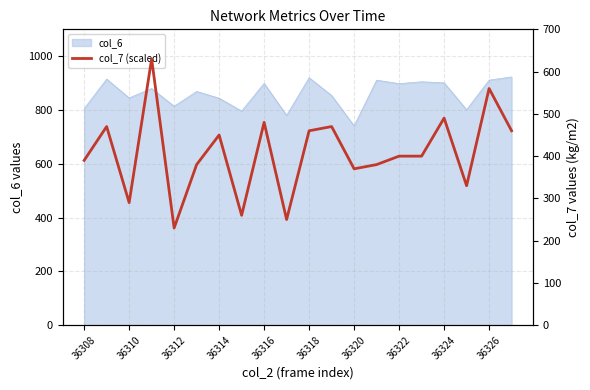

True or false: col_6 has a value of 814 at 36312.

True